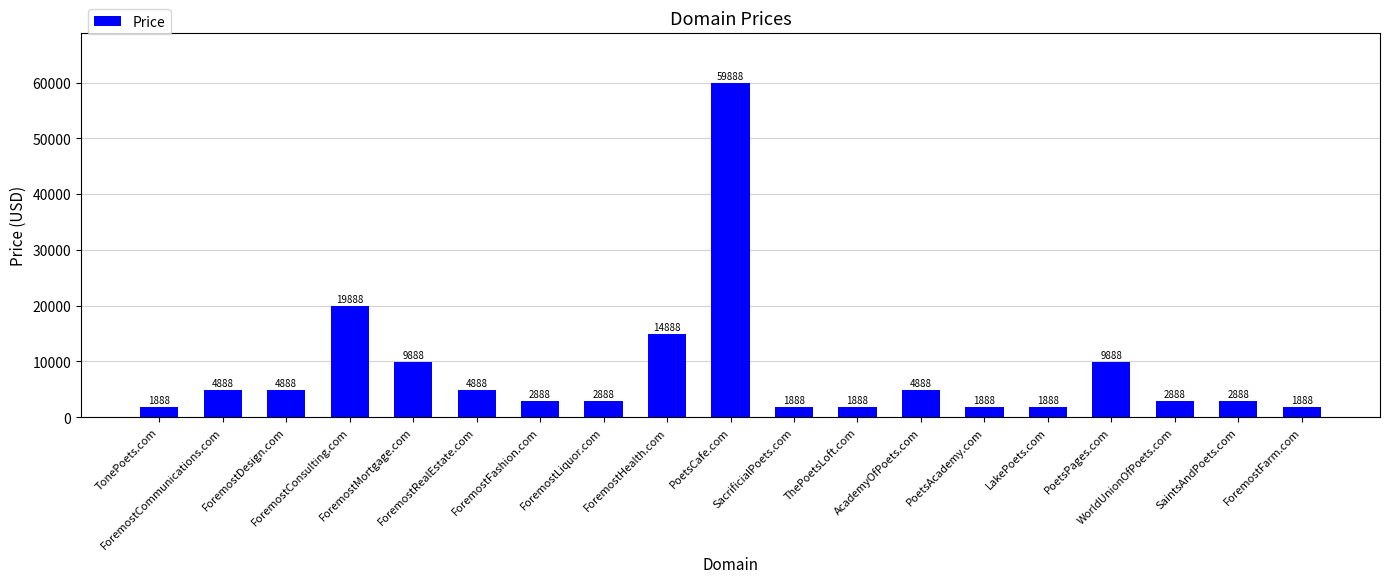

What is the sum of the values at PoetsCafe.com and ForemostConsulting.com?

79776